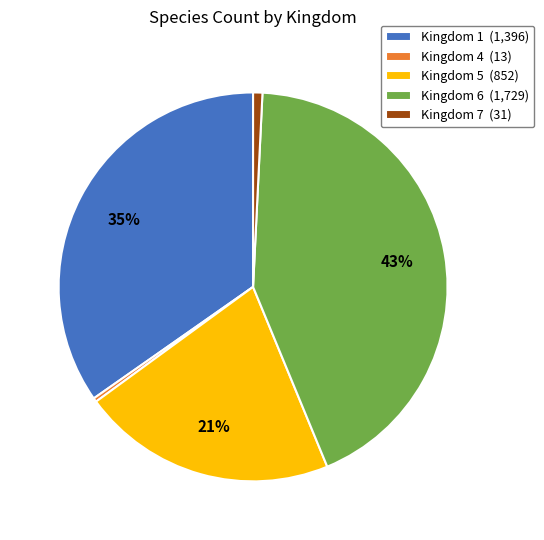

True or false: Kingdom 6 accounts for 43% of the total.

True